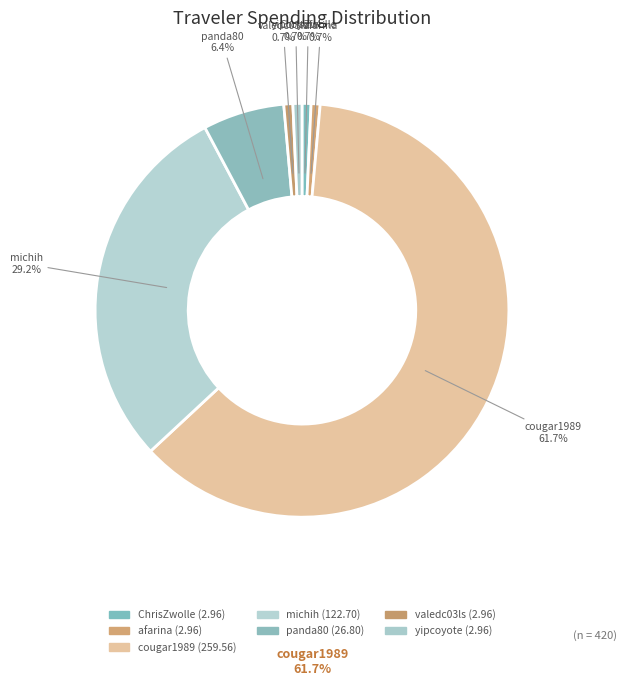

The cougar1989 slice represents 62% of the pie. True or false?

True